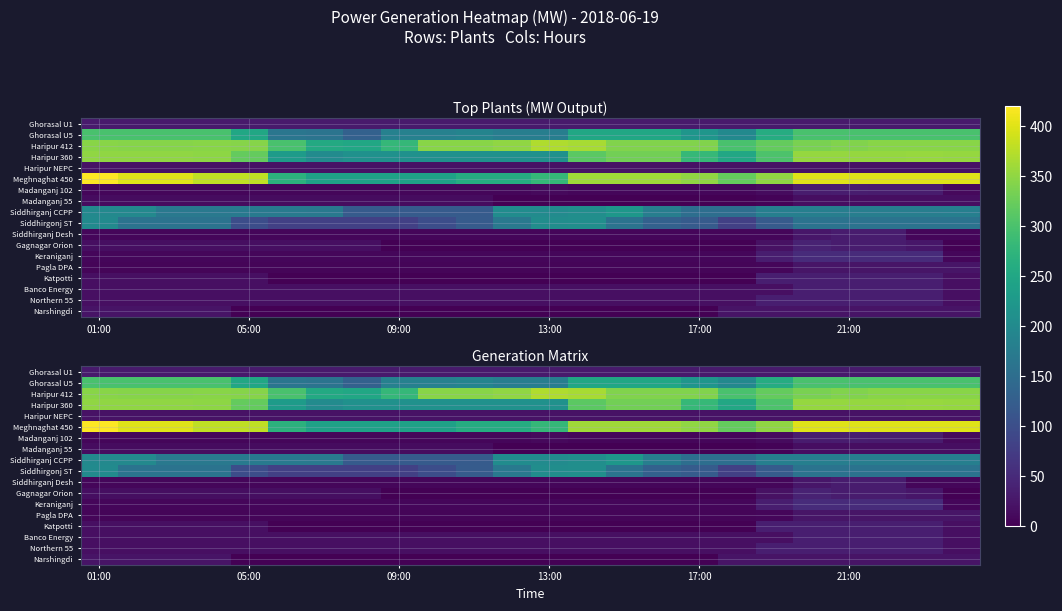

Count the number of categories in the chart.

24